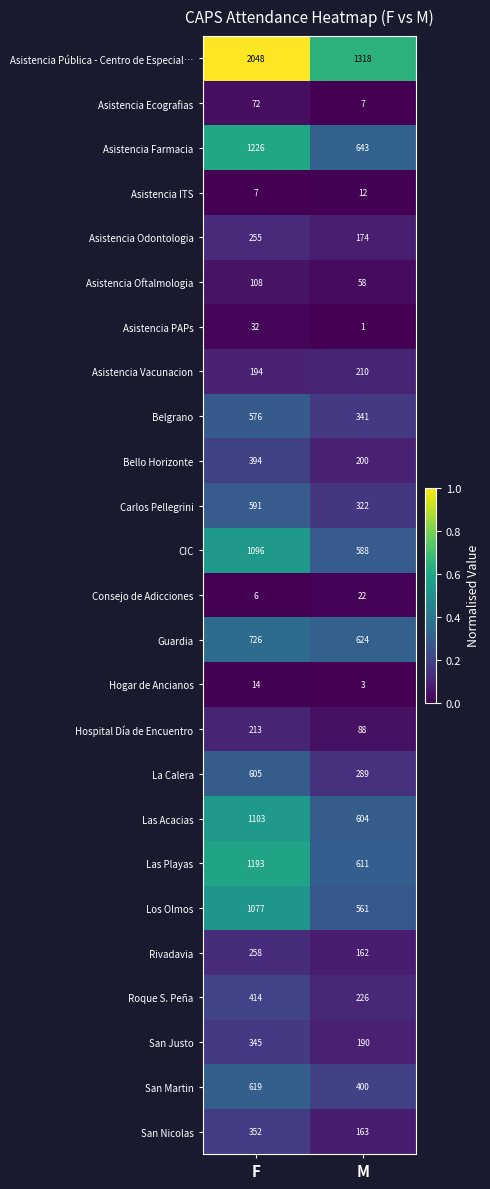

What is the sum of the CIC values at F and M?

1684